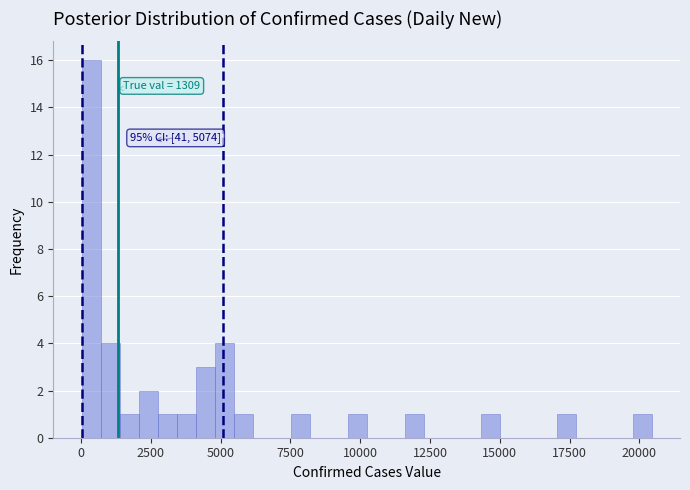

Read against the x-axis, roughly where is the centre of the tallest bar?

500